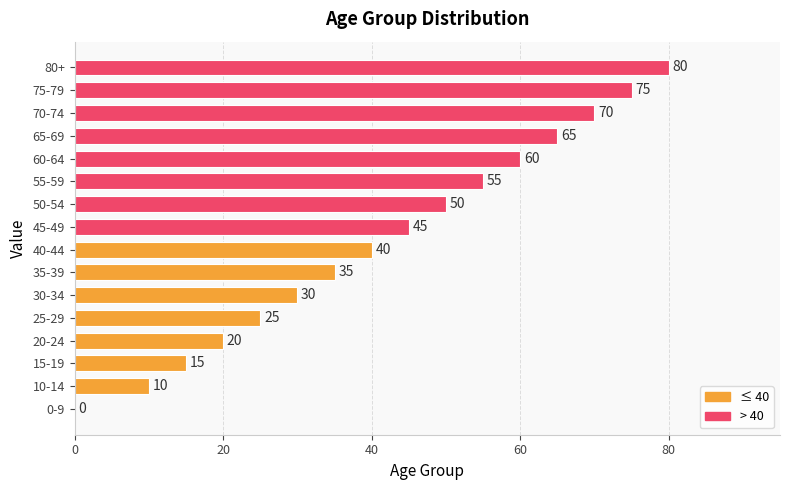

At which label is the value closest to 40?

40-44